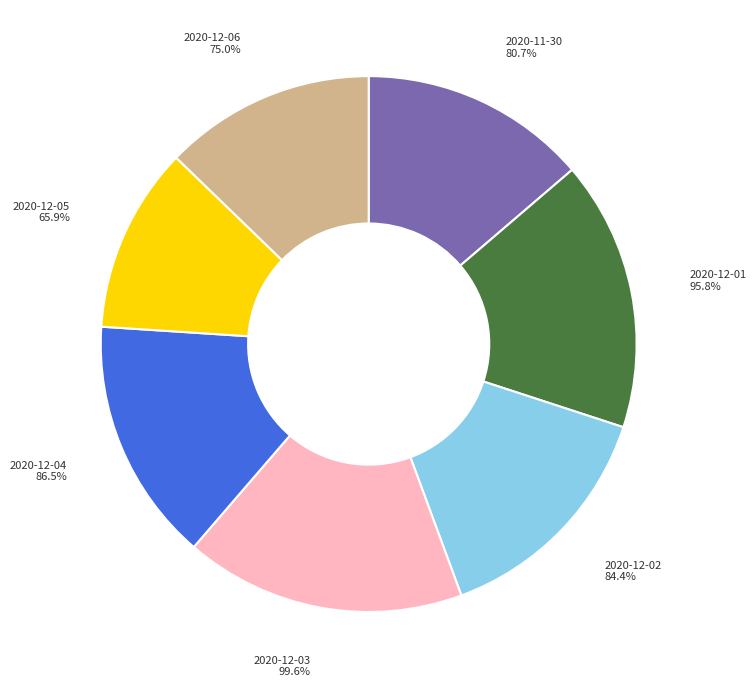

What is the largest slice in the pie chart?

2020-12-03